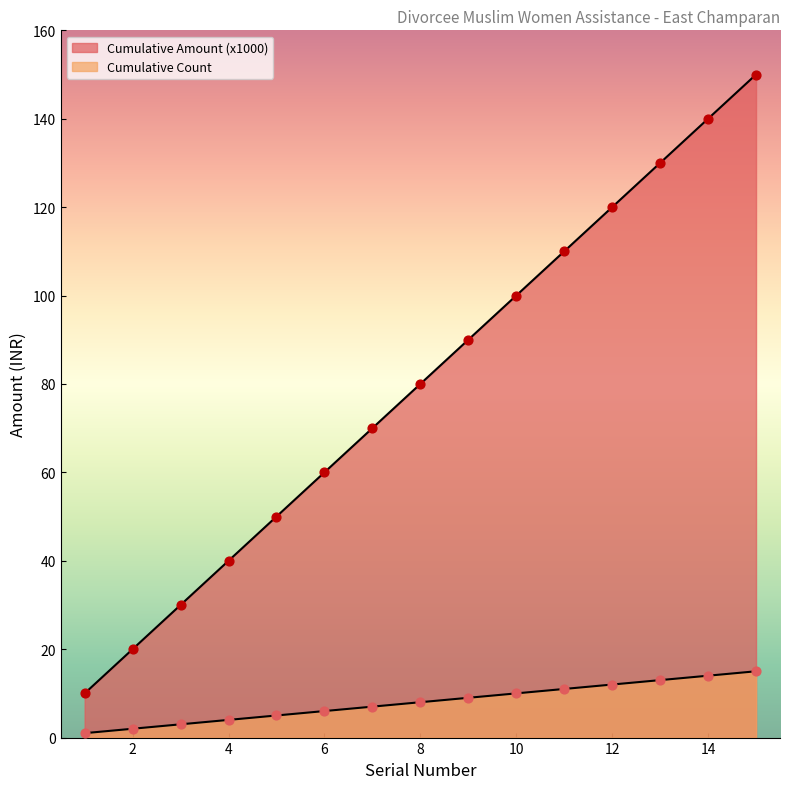

What are all the series names shown in the legend?

Cumulative Count, Cumulative Amount (x1000)